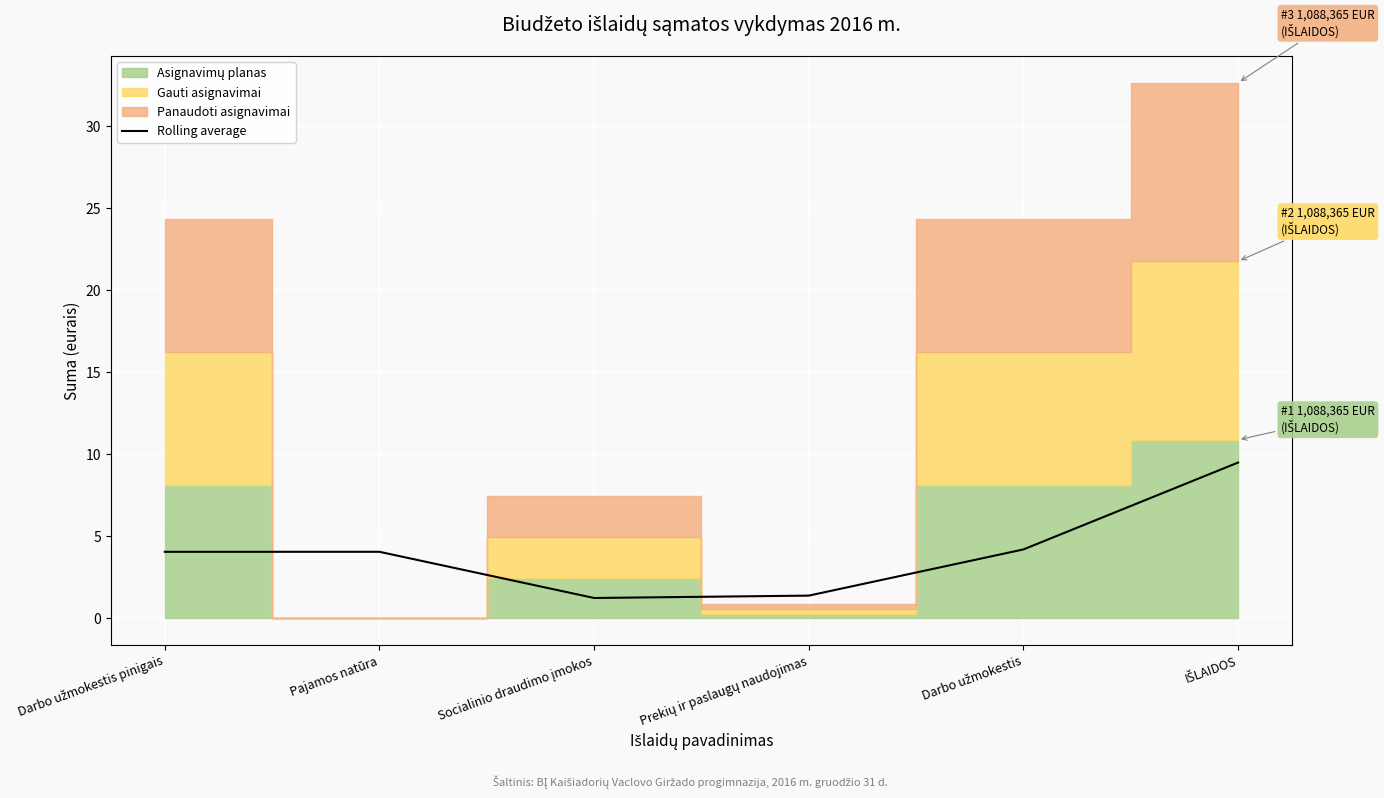

Is it true that Rolling average equals 4.1 at Pajamos natūra?

True